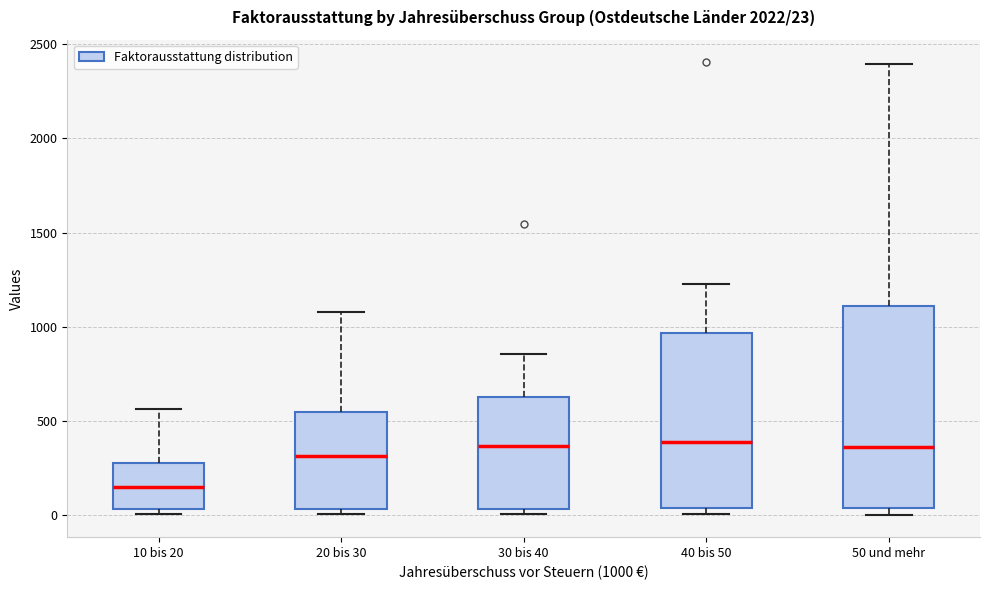

Which box is the tallest, from its lower edge to its upper edge?

50 und mehr